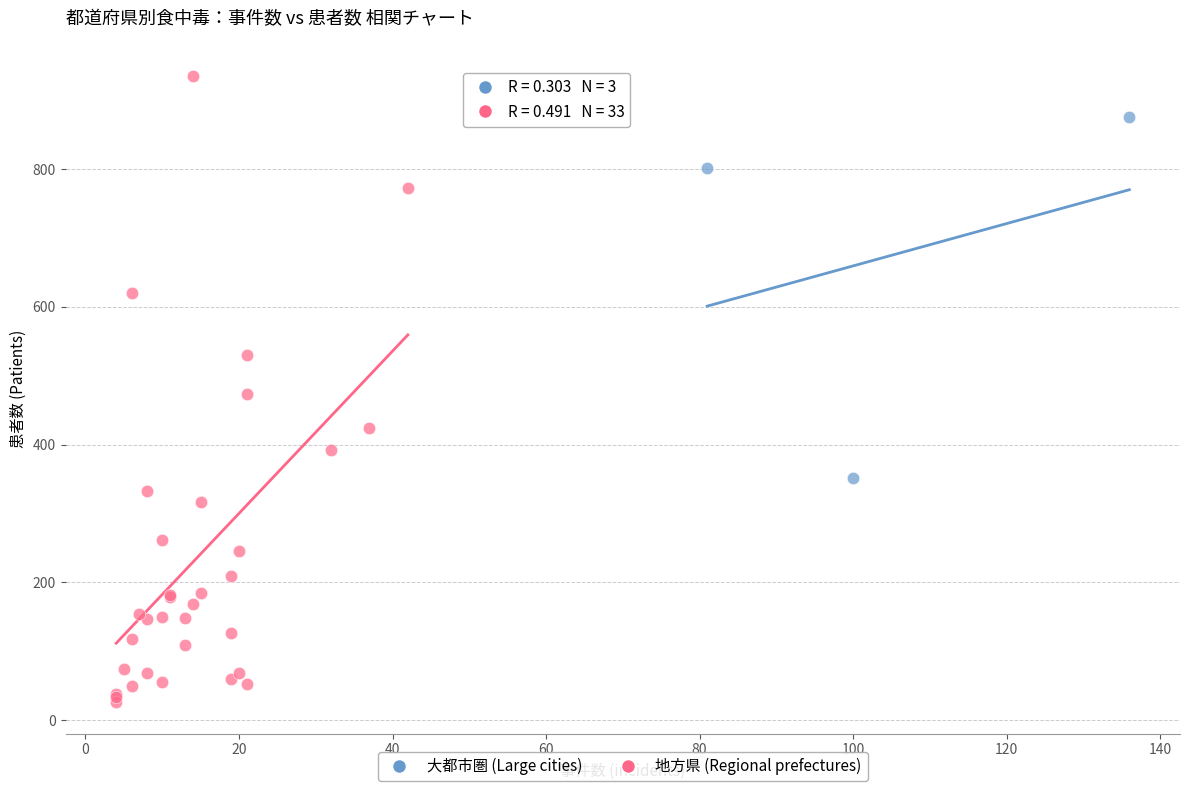

Which series has the largest Y range (max minus min)?

地方県 (Regional prefectures)